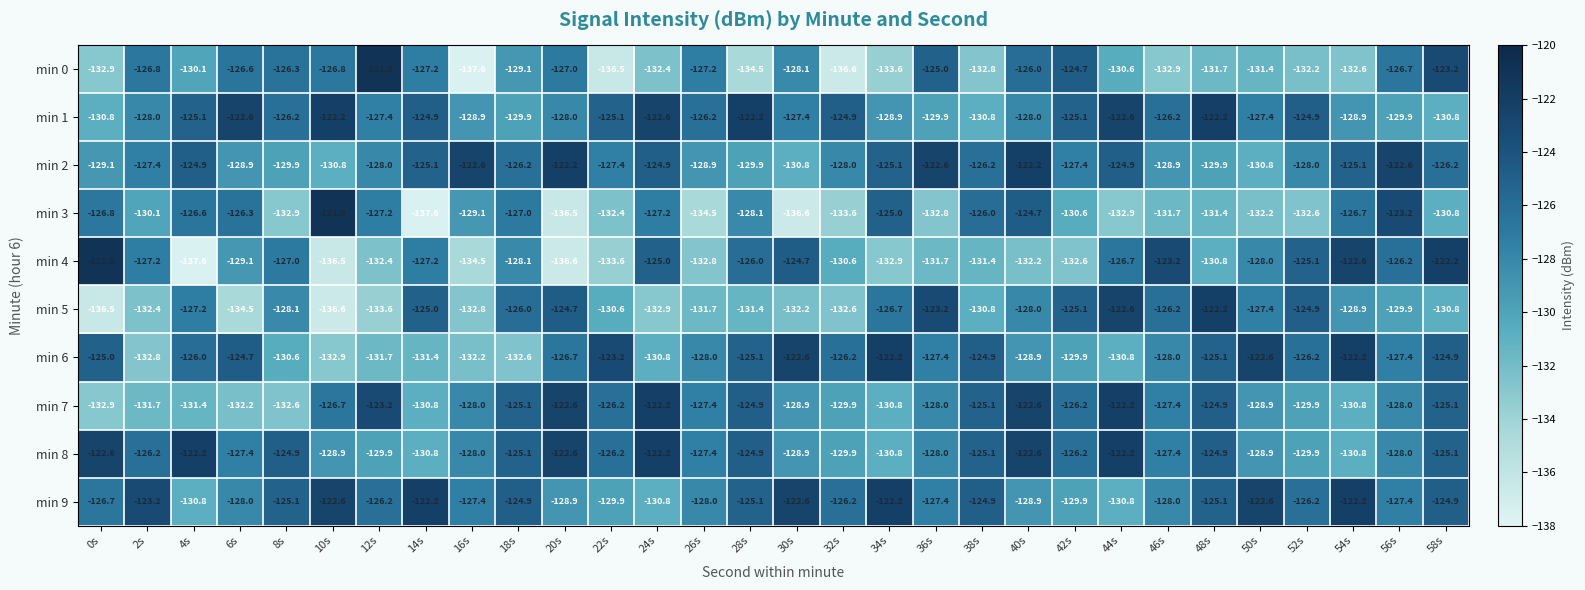

The value of min 5 at 30s is -132.2. True or false?

True